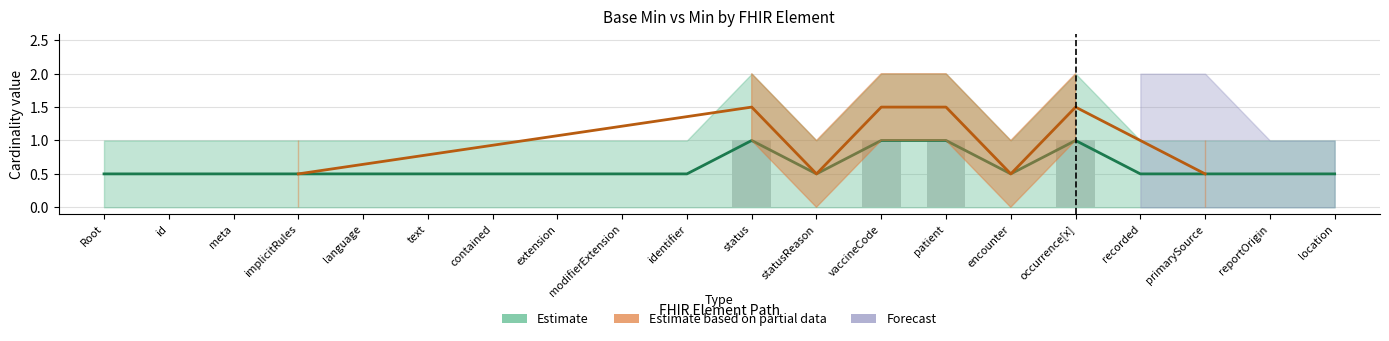

True or false: min_val has a value of 0.9 at extension.

False